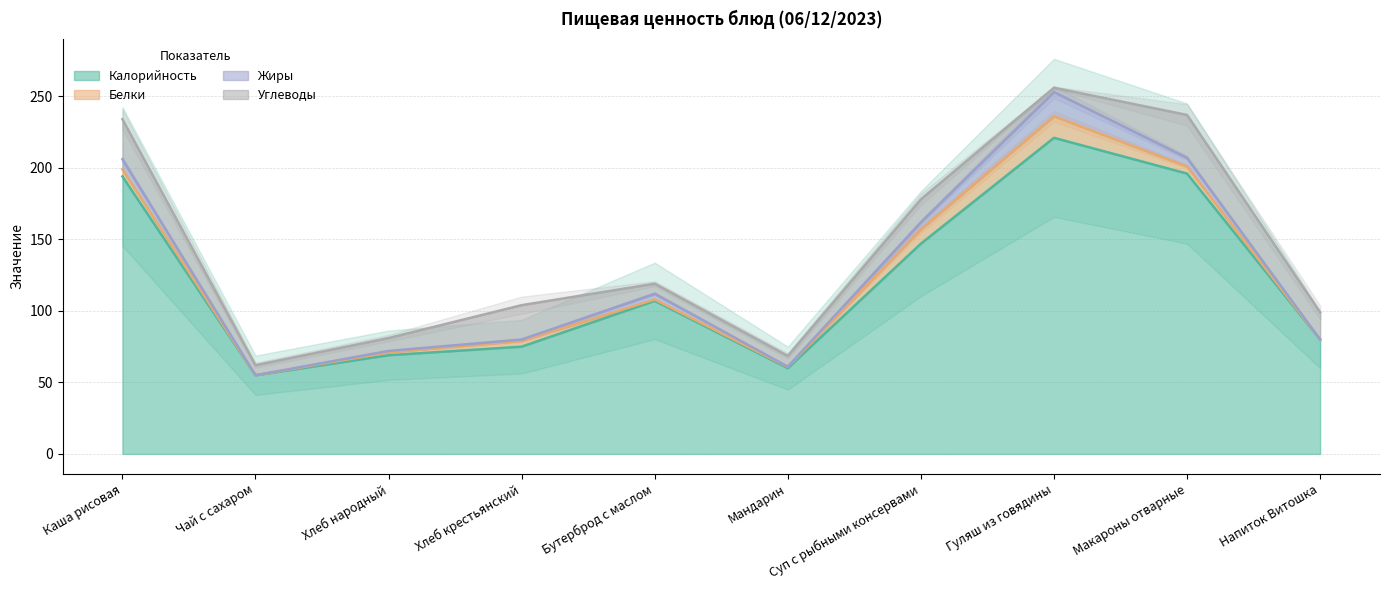

What is the value of the Белки point at the 4th from the left?

4.0